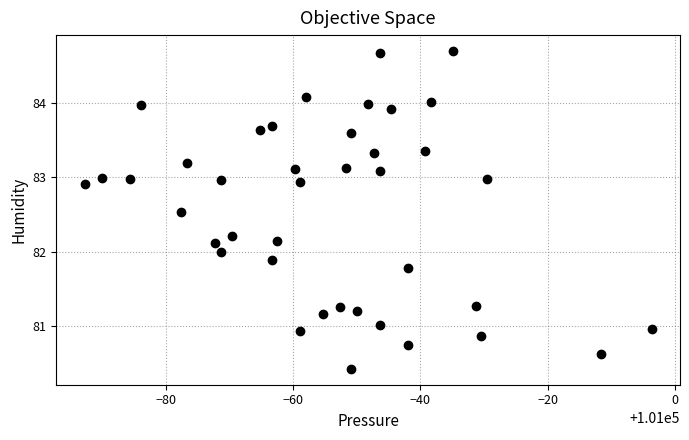

What is the range of X values (max minus min)?

89.2